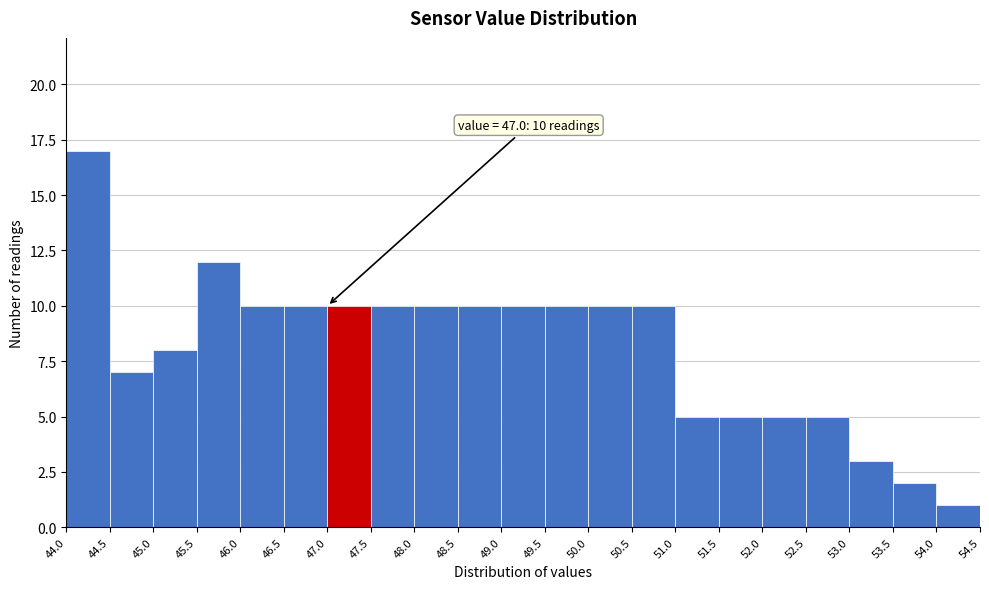

Over which range of the x-axis is the bar tallest?

44.0 to 44.5